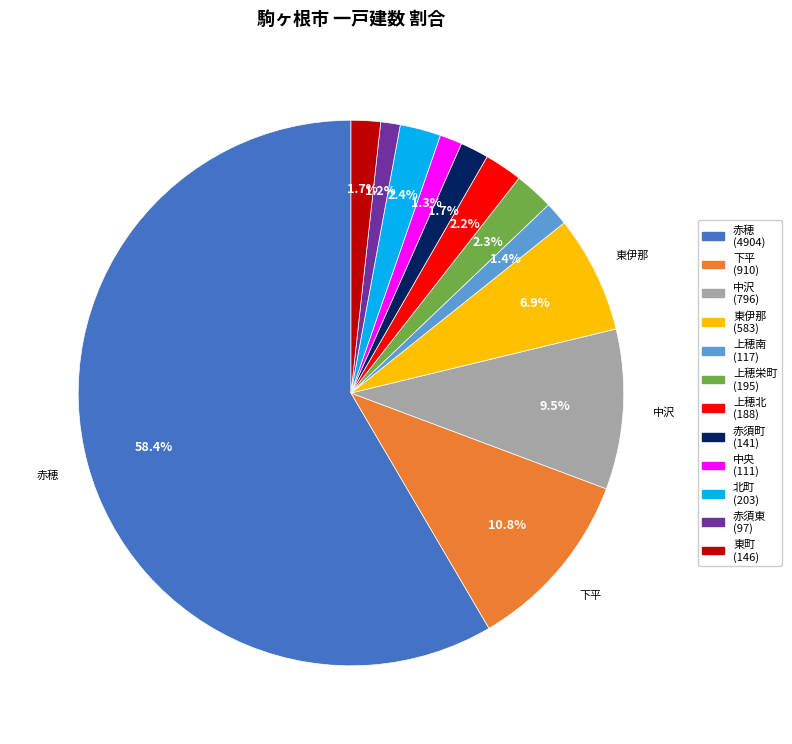

What is the ratio of the value at 赤須町 to the value at 中沢?

0.2